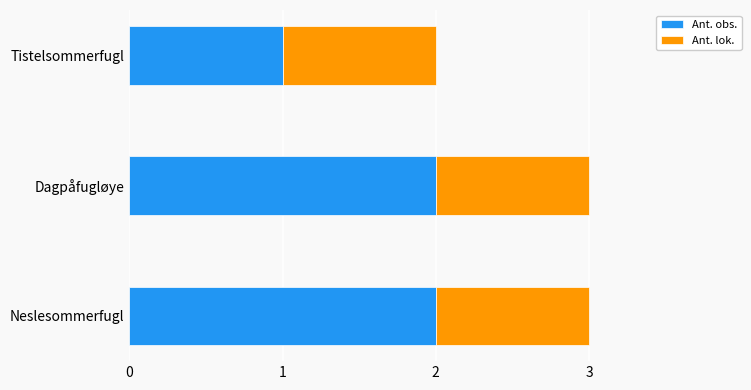

The value of Ant. obs. at Dagpåfugløye is 3. True or false?

False